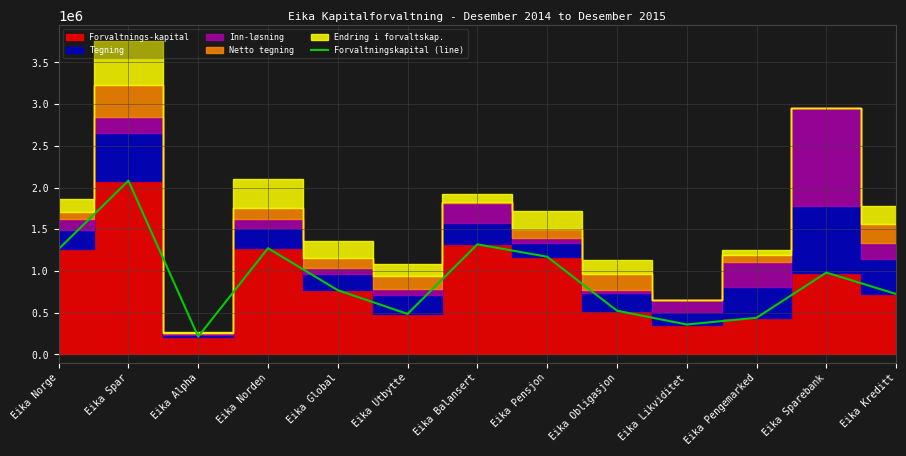

What is the approximate value at Eika Utbytte, to the nearest 50?

485400